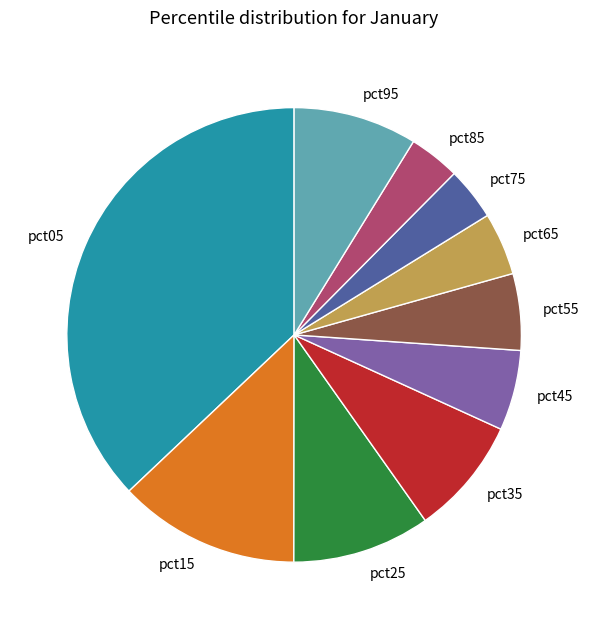

Which category has the biggest portion of the pie?

pct05